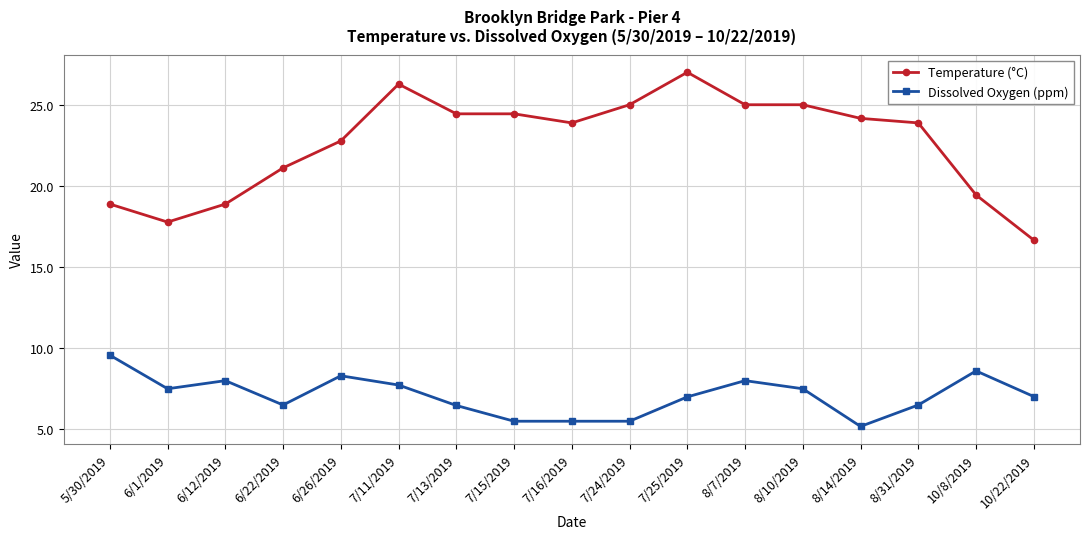

At 6/22/2019, list the series in order from smallest to largest.

Dissolved Oxygen (ppm), Temperature (°C)